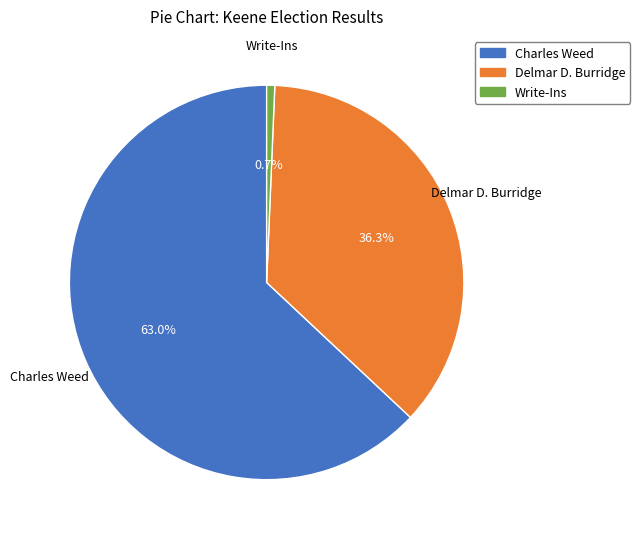

Rank the categories by value from lowest to highest.

Write-Ins, Delmar D. Burridge, Charles Weed